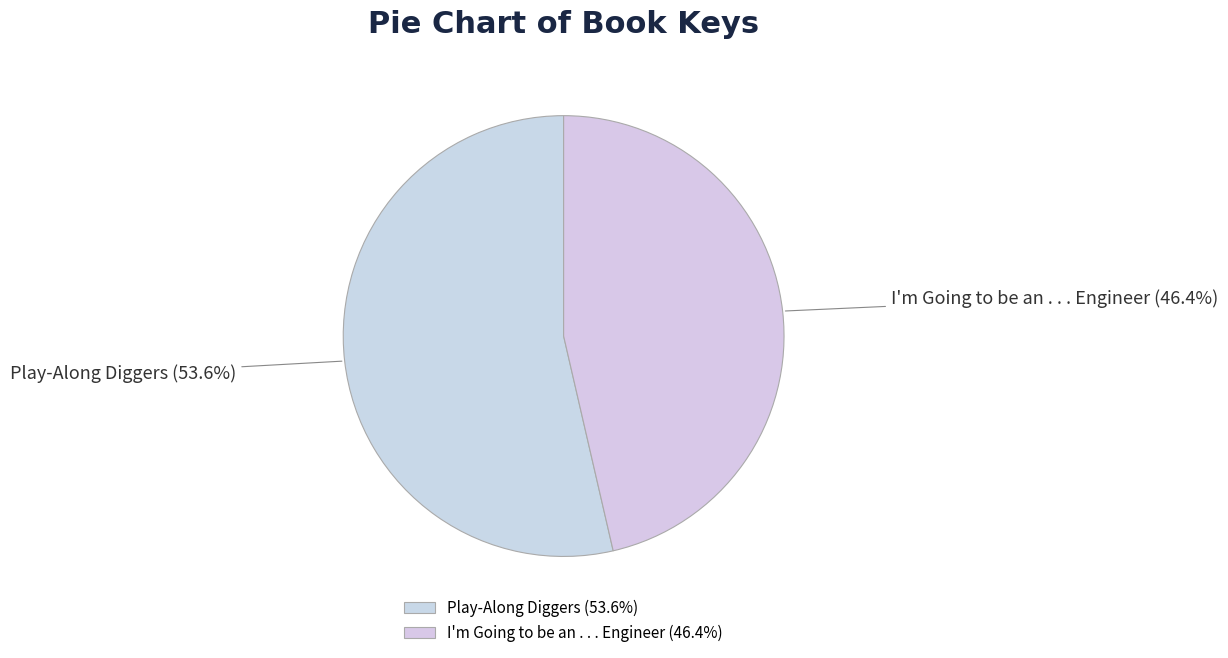

What is the total percentage of I'm Going to be an . . . Engineer and Play-Along Diggers?

100.0%